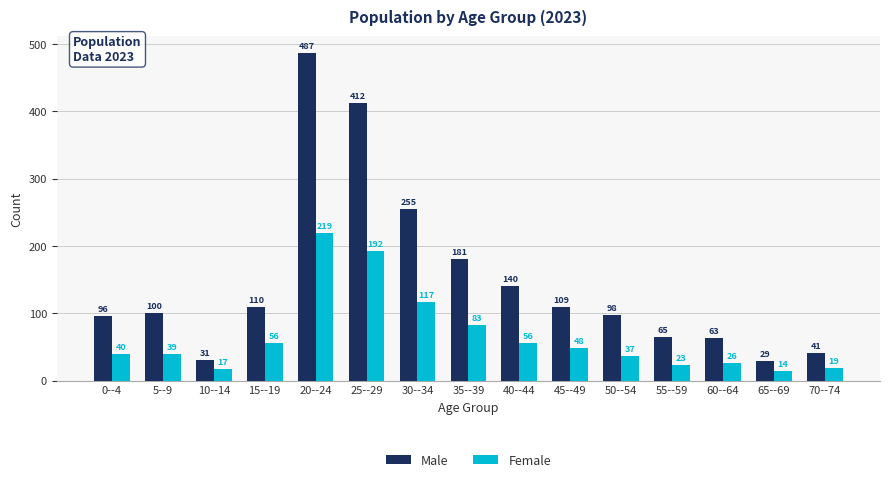

Rank the categories by Male value from lowest to highest.

65--69, 10--14, 70--74, 60--64, 55--59, 0--4, 50--54, 5--9, 45--49, 15--19, 40--44, 35--39, 30--34, 25--29, 20--24